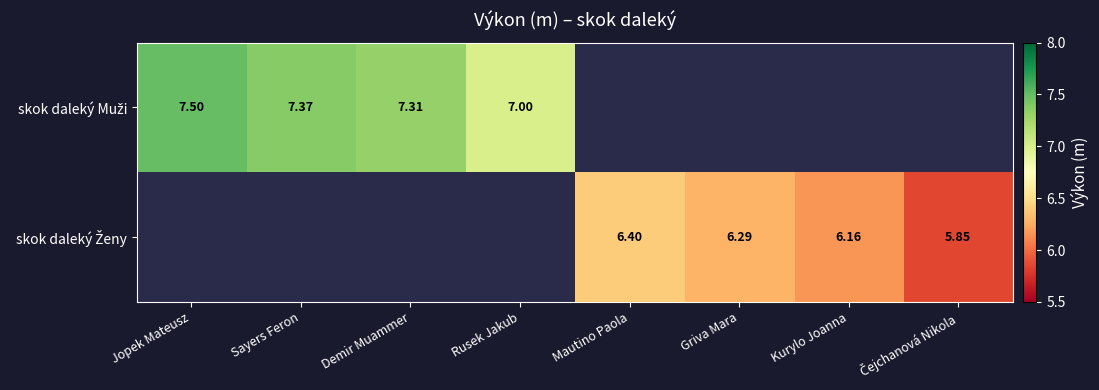

How many positive values does the skok daleký Muži series have?

4